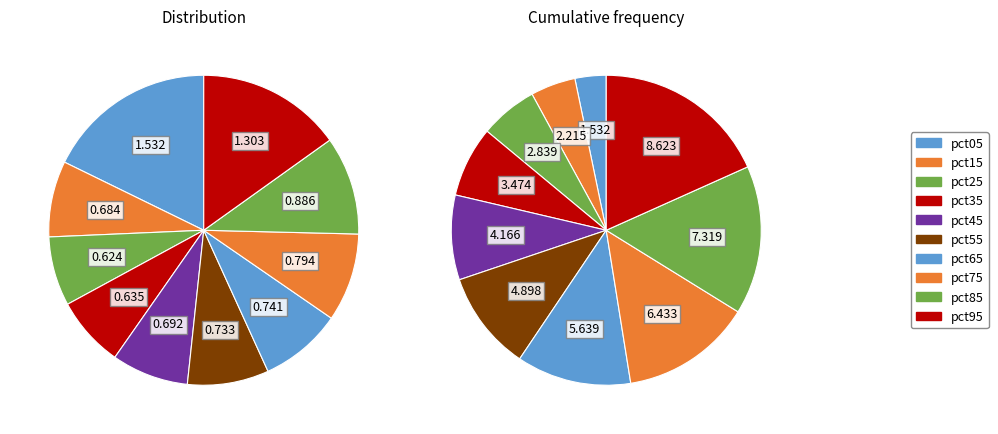

How many segments does this pie chart have?

10